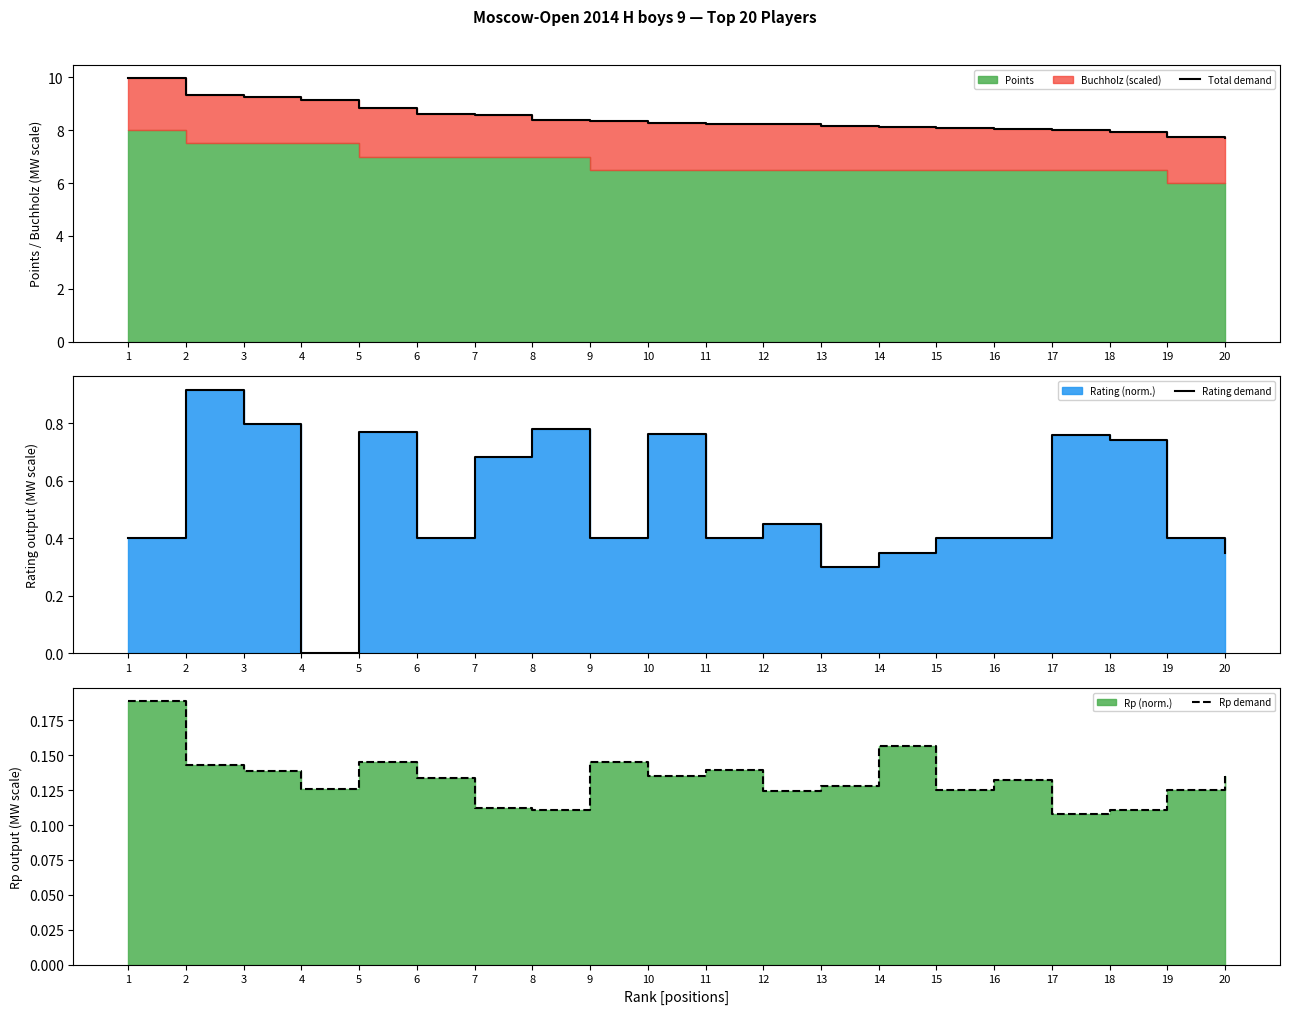

In Rp demand, how many points are lower than both neighbors (excluding endpoints)?

6